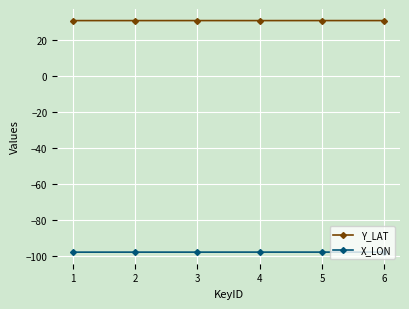

At how many categories does at least one series exceed 4?

6